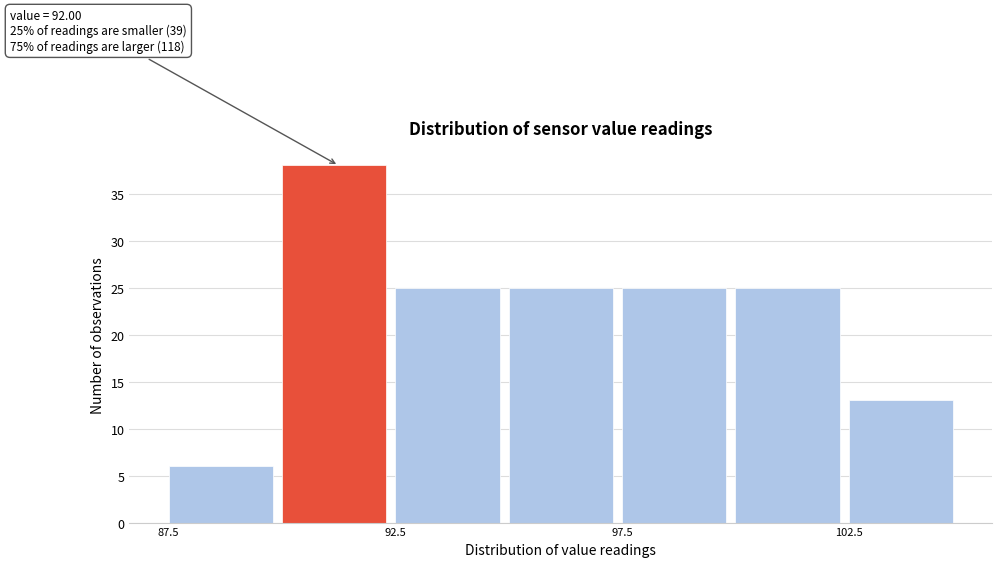

Which range on the x-axis has the tallest bar?

90.0 to 92.5